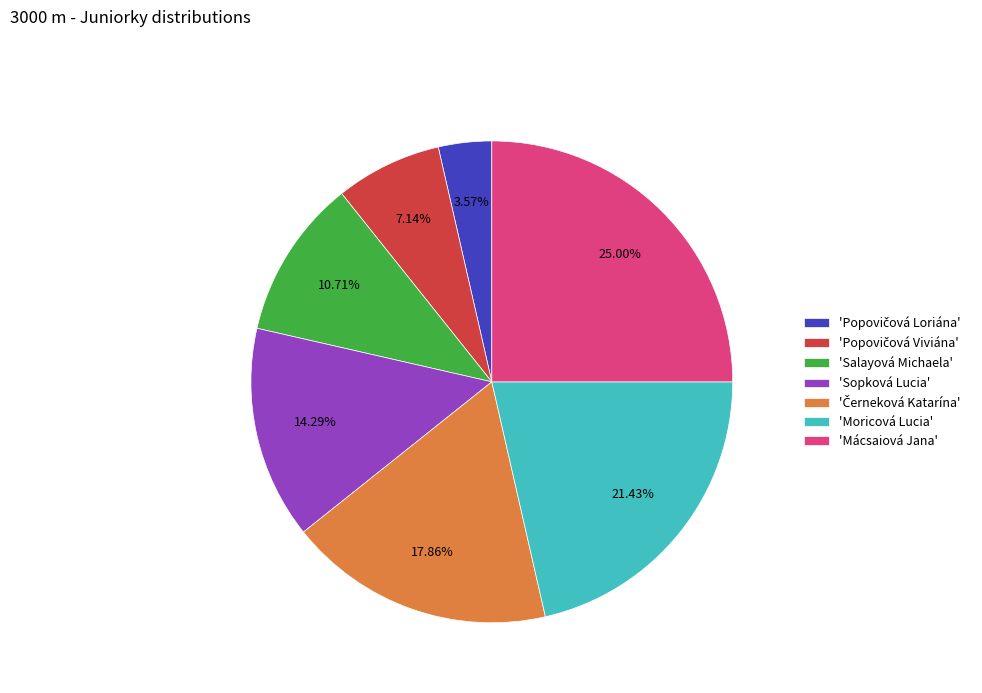

What is the largest slice in the pie chart?

'Mácsaiová Jana'